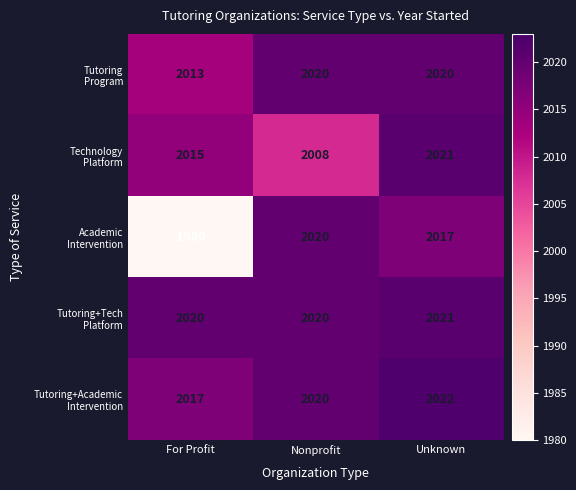

Which label corresponds to the largest value in the chart?

Unknown